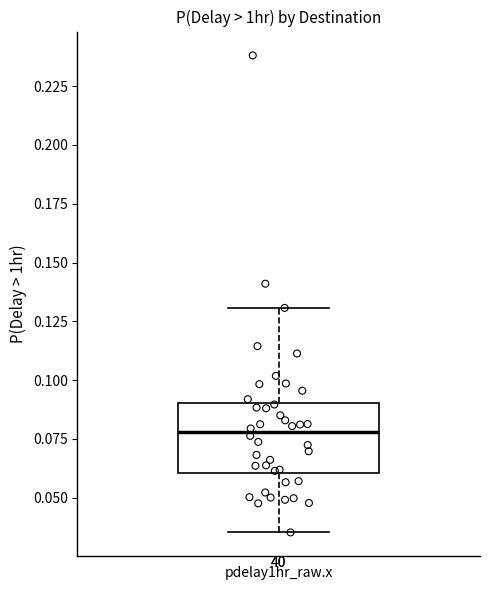

Transcribe this box plot: give where the median line is, the range the box spans, and where the two whiskers end, as read against the y-axis. The values are not printed on the chart, so give them approximately, as read against the axis.

median 0.080, box 0.060 to 0.090, whiskers 0.035 to 0.130